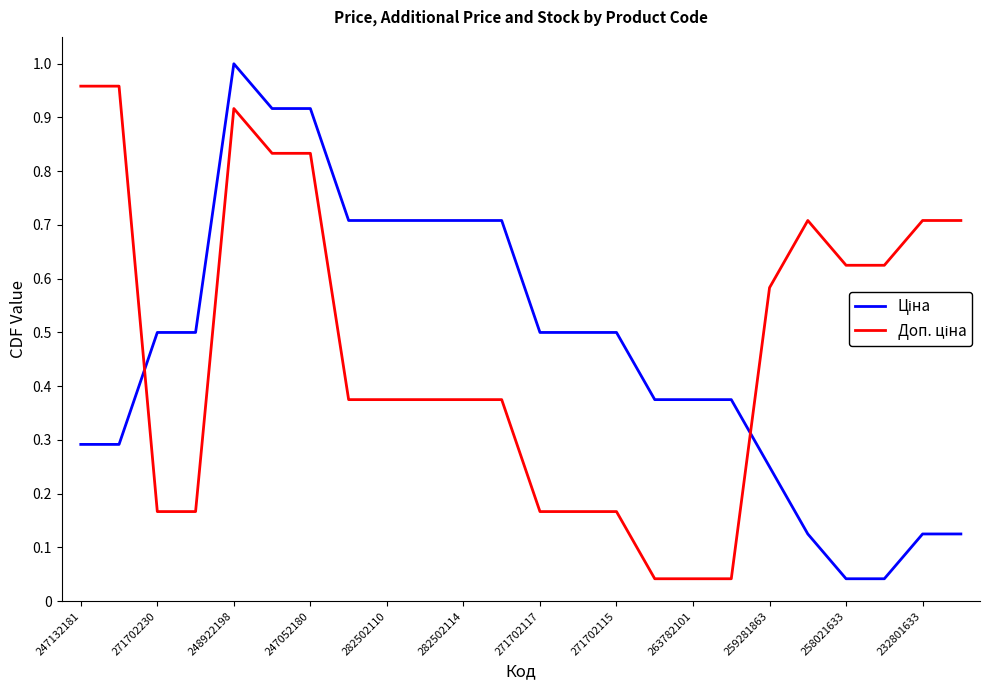

Which label corresponds to the largest value in the chart?

248922198